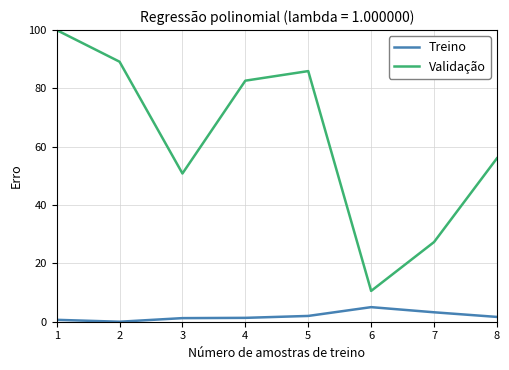

Count the number of data series in this chart.

2